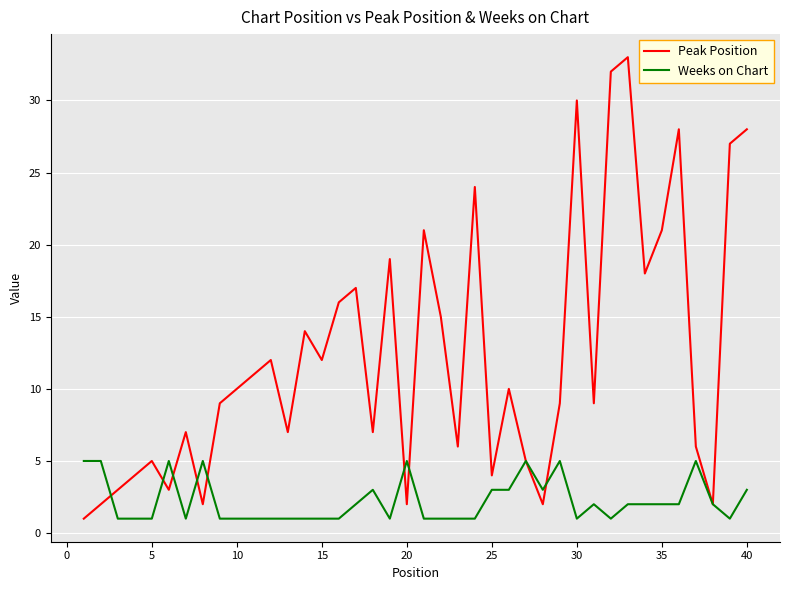

List the series in order of their peak value, lowest first.

Weeks on Chart, Peak Position